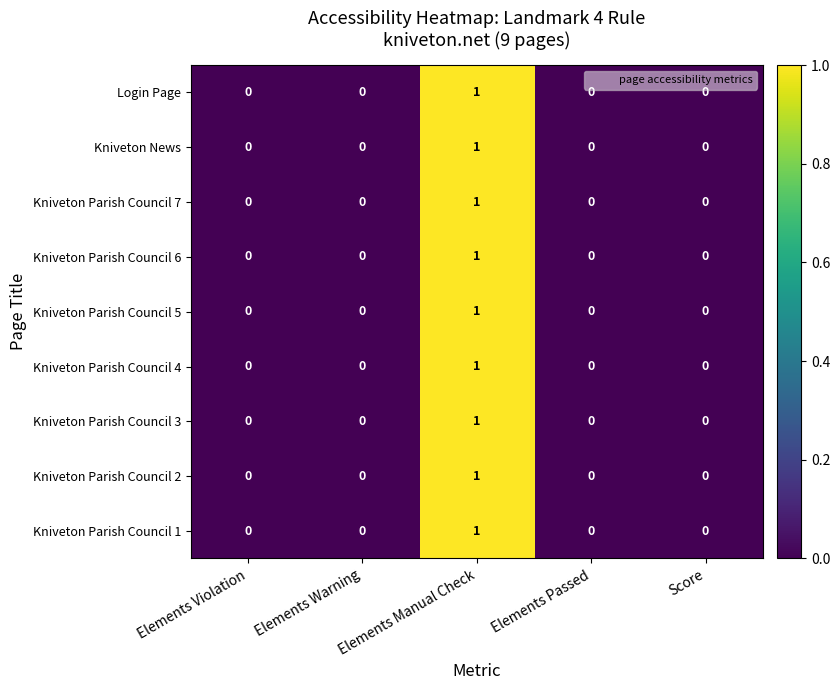

Which category has the highest value in the Login Page series?

Elements Manual Check